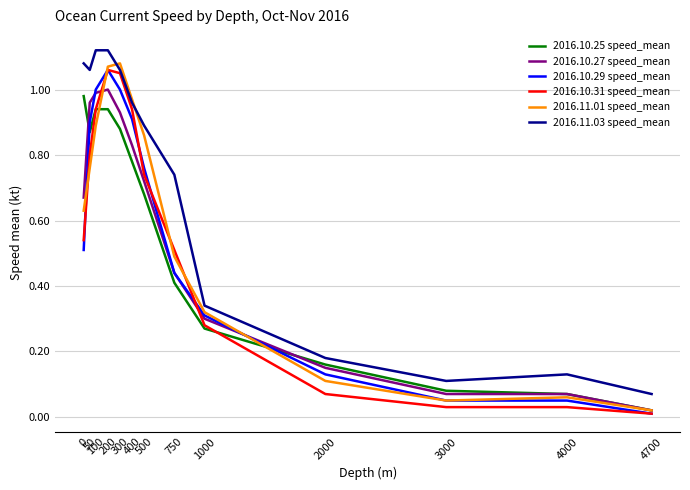

What is the sum of all 2016.11.01 speed_mean values?

7.3